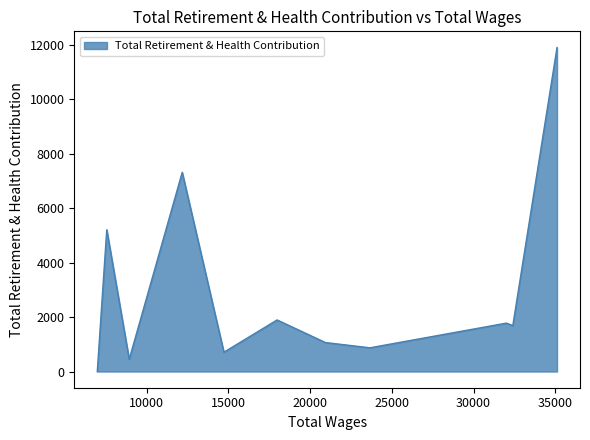

True or false: there are more than 2 points higher than both neighbors.

True